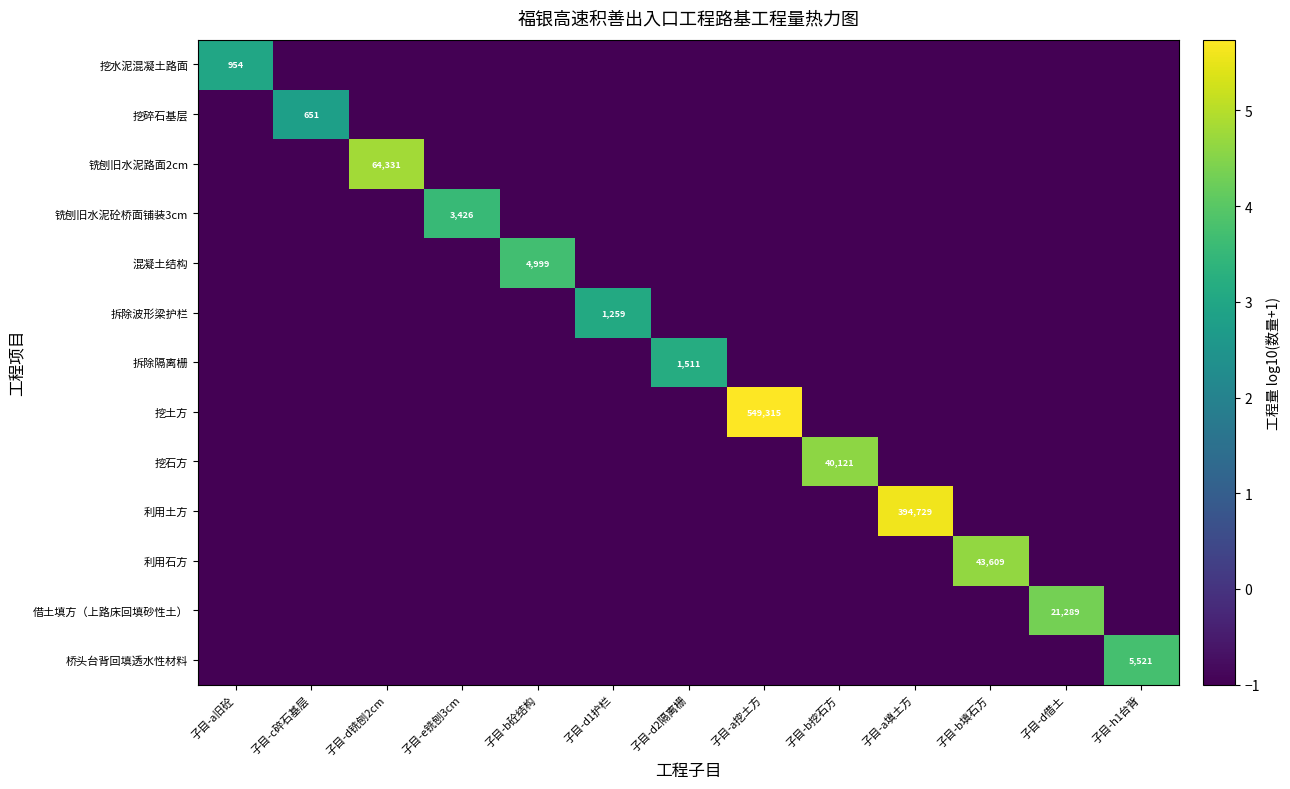

The 利用土方 series shows 580067 at 子目-a填土方. True or false?

False